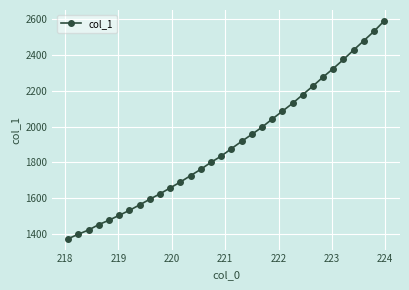

What is the minimum value shown in the chart?

1372.1